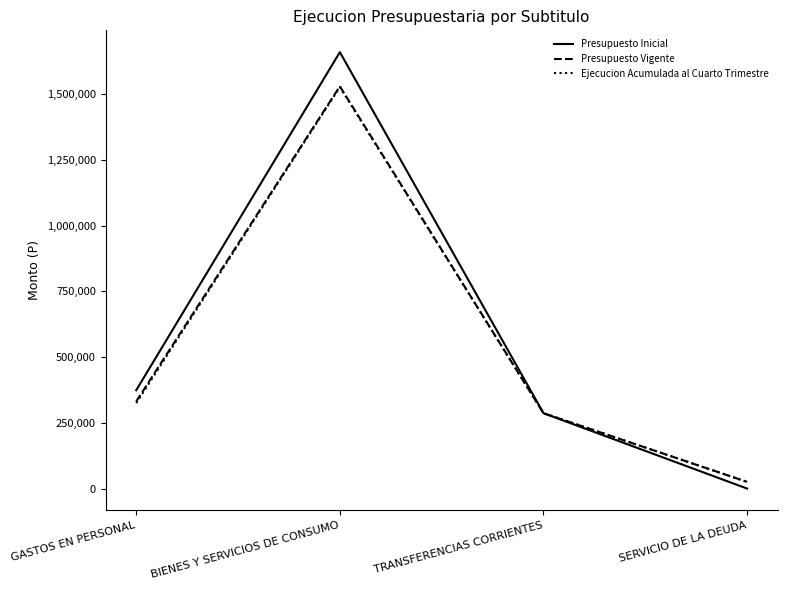

What is the sum of the Presupuesto Vigente values at GASTOS EN PERSONAL and SERVICIO DE LA DEUDA?

356913